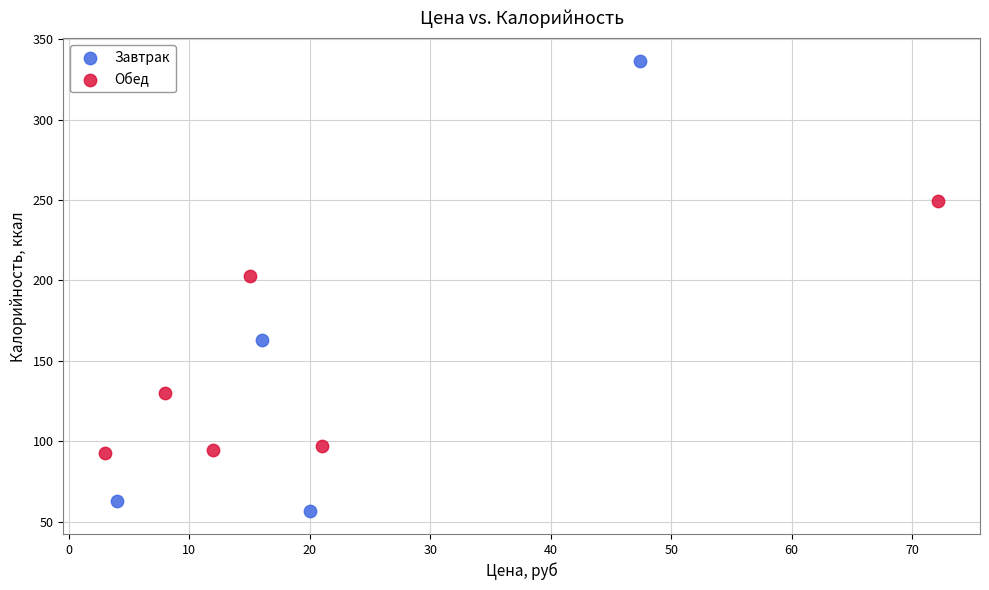

Which series reaches the minimum Y coordinate?

Завтрак